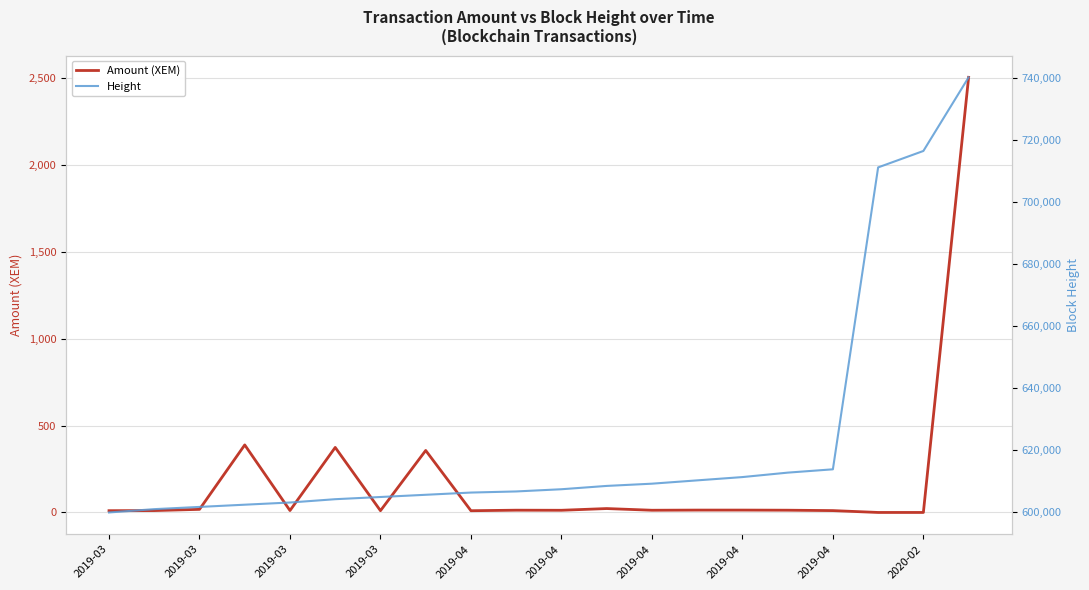

What is the difference between the highest and lowest values at 2019-04?

602958.0